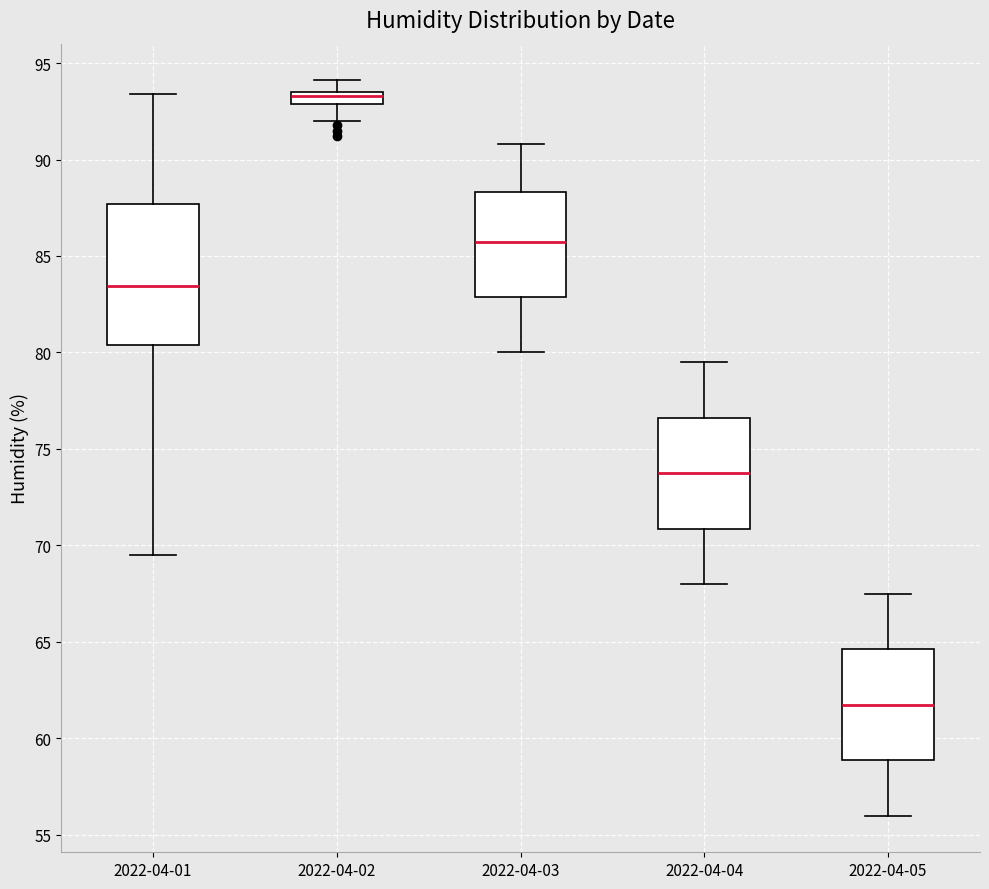

Where is the upper edge of the box for 2022-04-01 on the y-axis? The values are not printed on the chart, so give them approximately, as read against the axis.

87.5